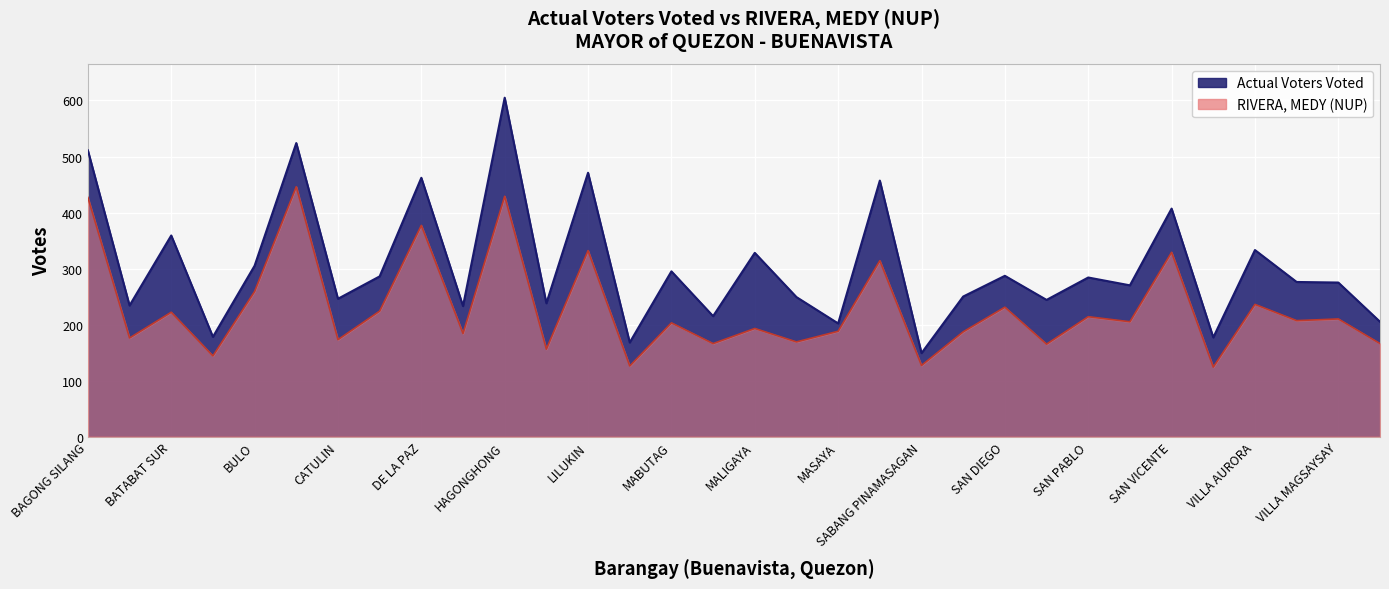

What is the total value across all series at BAGONG SILANG?

938